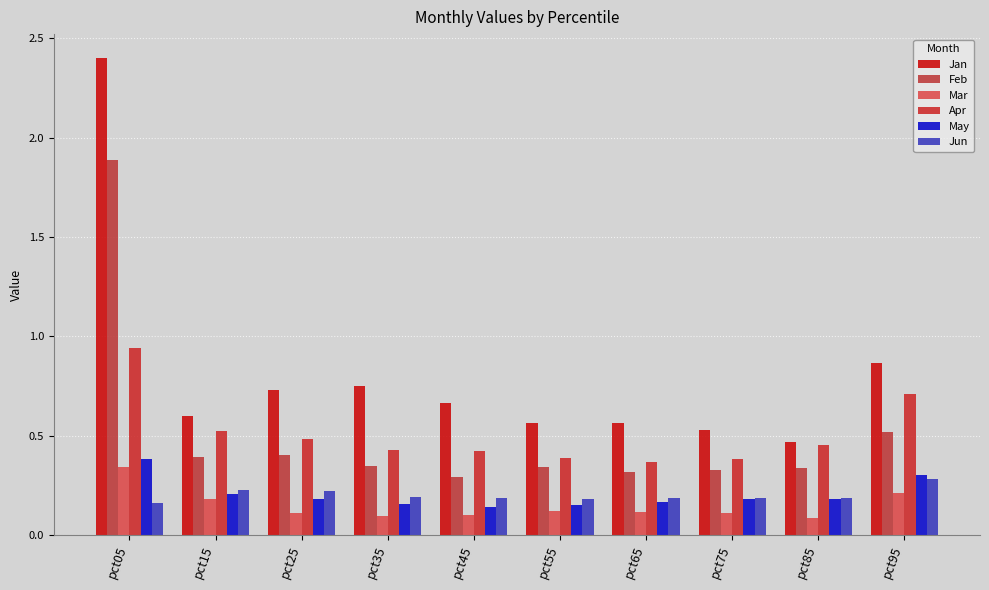

Which series has the largest total across all categories?

Jan